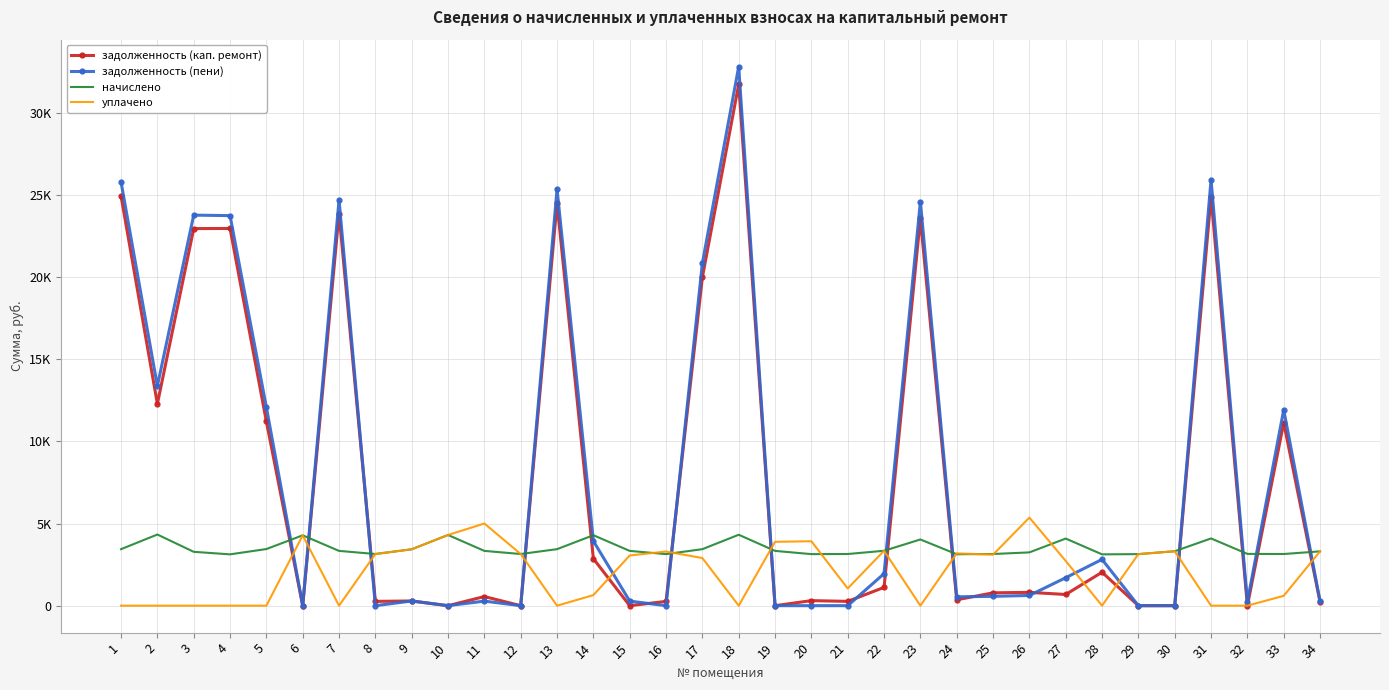

What are all the series names shown in the legend?

задолженность (кап. ремонт), задолженность (пени), начислено, уплачено